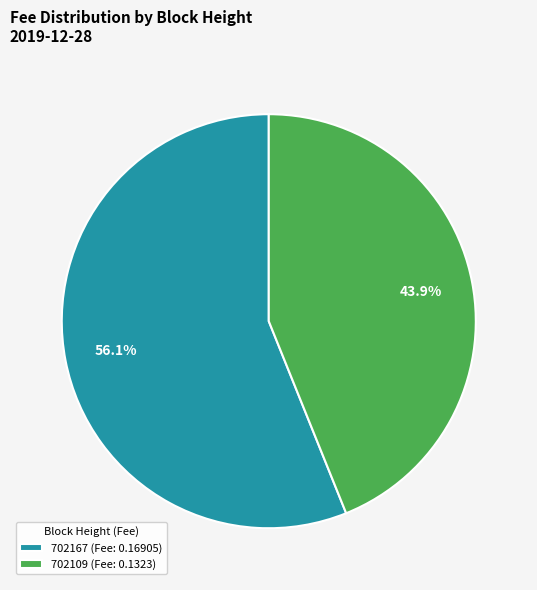

The 702167 slice represents 49% of the pie. True or false?

False